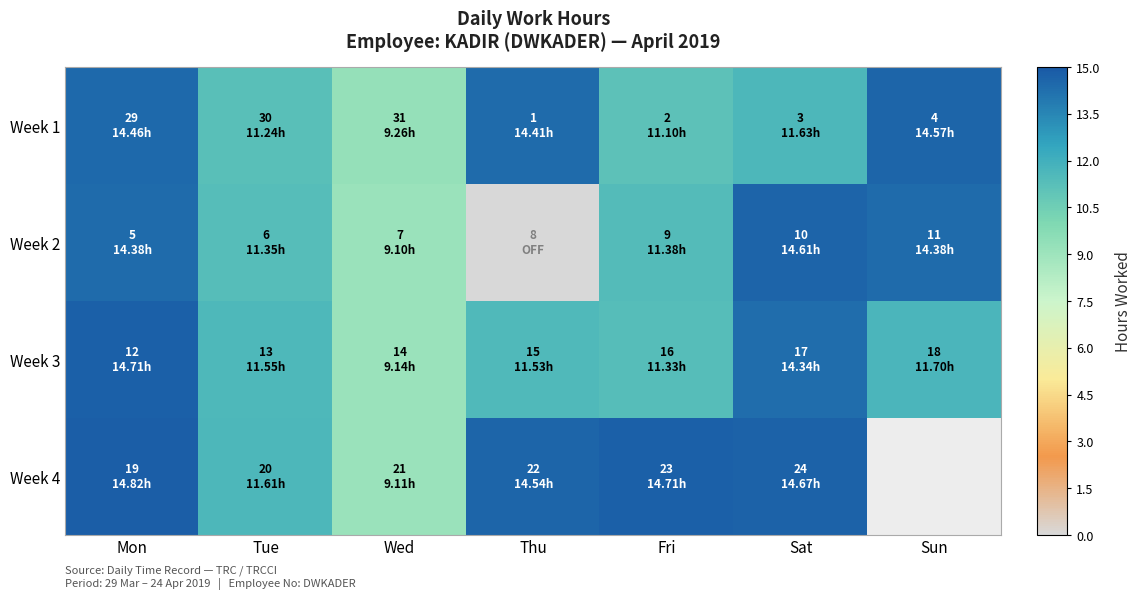

True or false: Week 4 has a value of 4.1 at Tue.

False